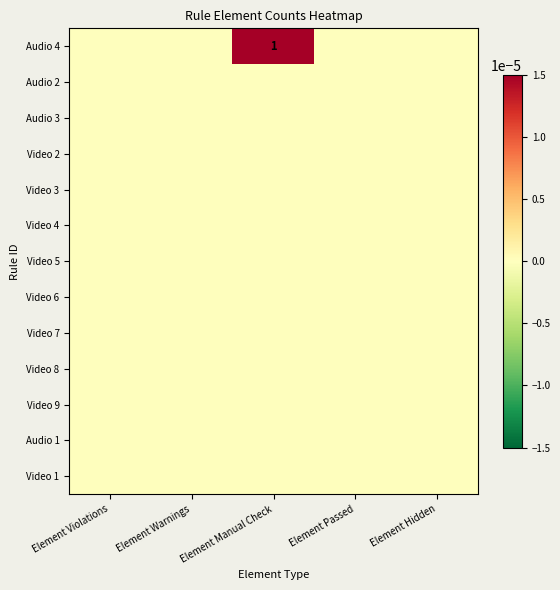

Is the value of Video 5 at Element Warnings greater than the value of Audio 3 at Element Warnings?

No